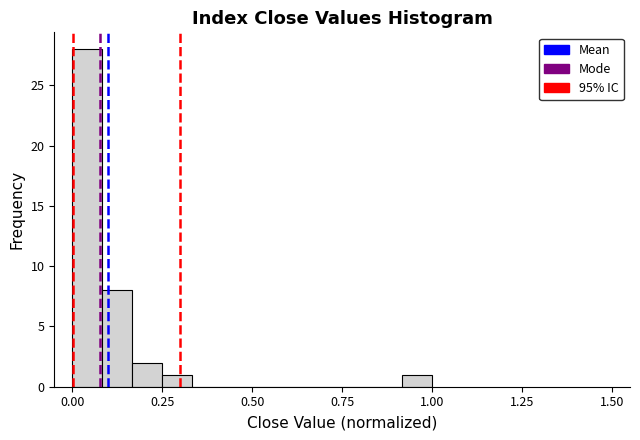

Read against the x-axis, roughly where is the centre of the tallest bar?

0.05